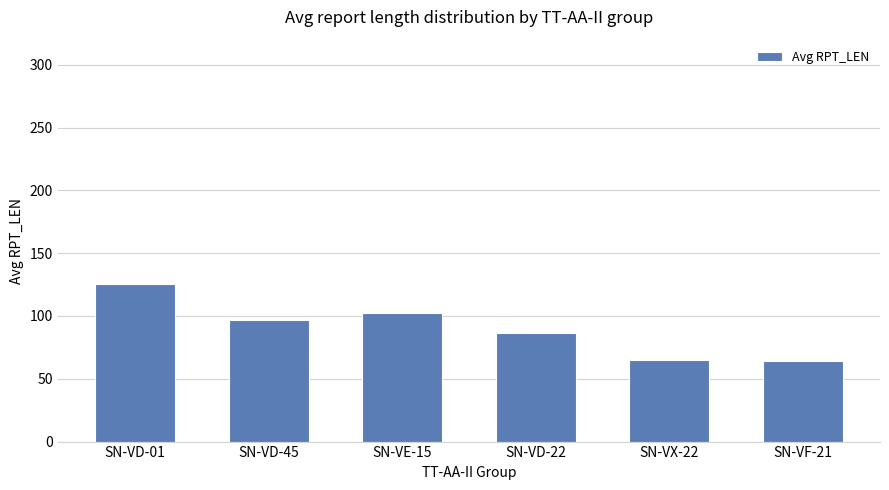

What is the label of the 6th bar from the right?

SN-VD-01